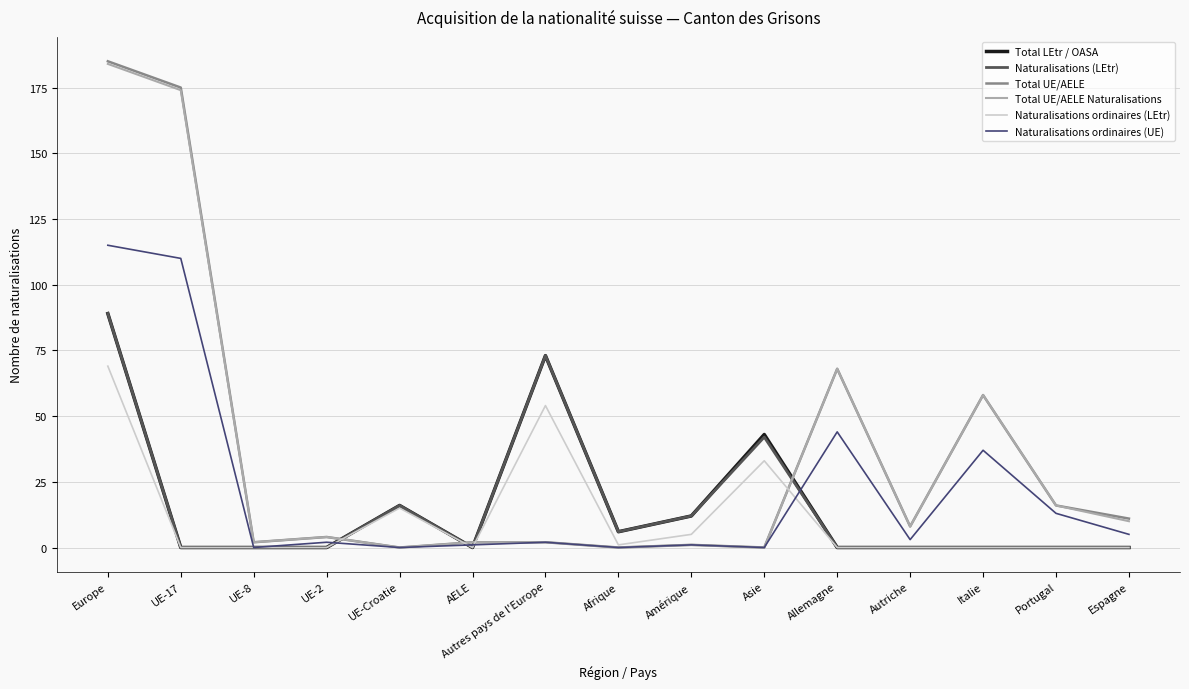

What are all the series names shown in the legend?

Total LEtr / OASA, Naturalisations (LEtr), Total UE/AELE, Total UE/AELE Naturalisations, Naturalisations ordinaires (LEtr), Naturalisations ordinaires (UE)